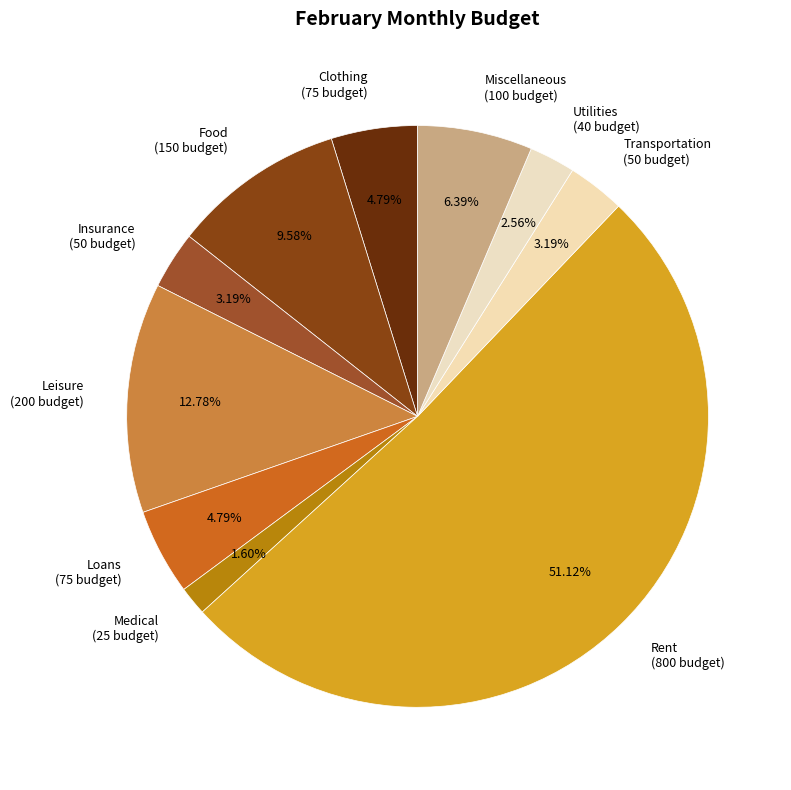

Which slice is the smallest?

Medical